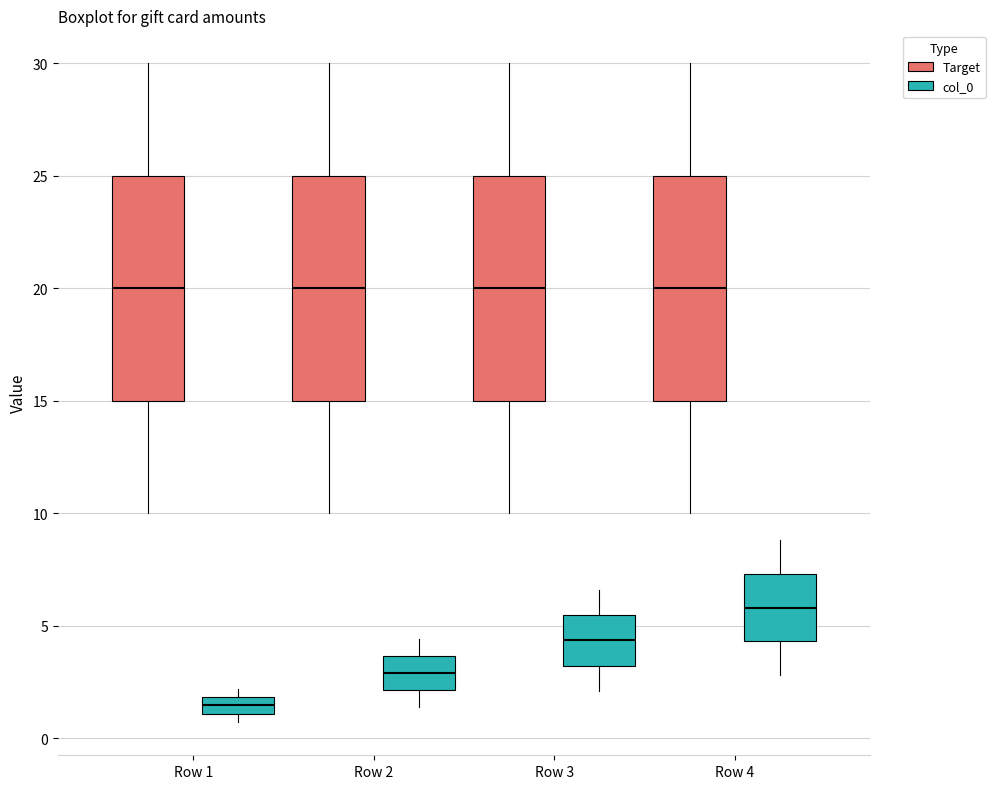

Where does the median line of the box for Row 1 (Target) sit on the y-axis? The values are not printed on the chart, so give them approximately, as read against the axis.

20.0